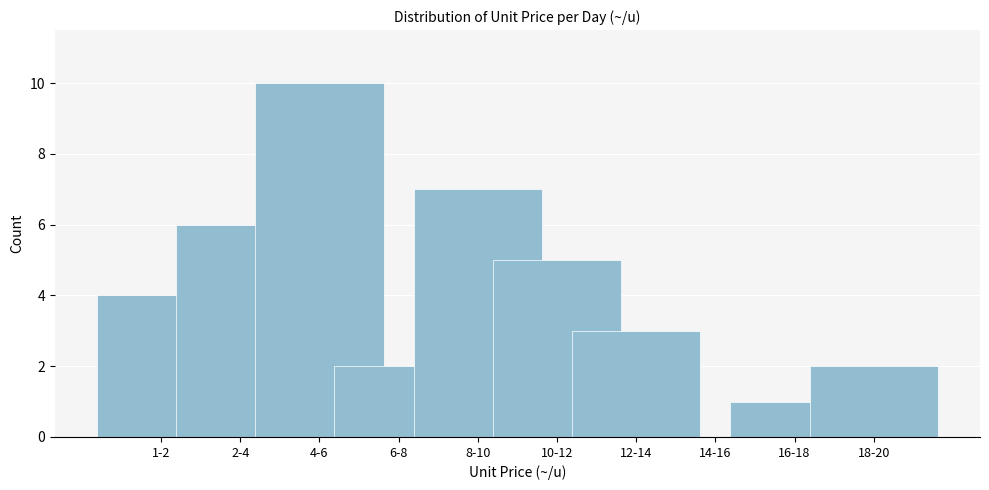

Reading right to left, what are all the values shown in this chart?

18-20=2	16-18=1	14-16=0	12-14=3	10-12=5	8-10=7	6-8=2	4-6=10	2-4=6	1-2=4